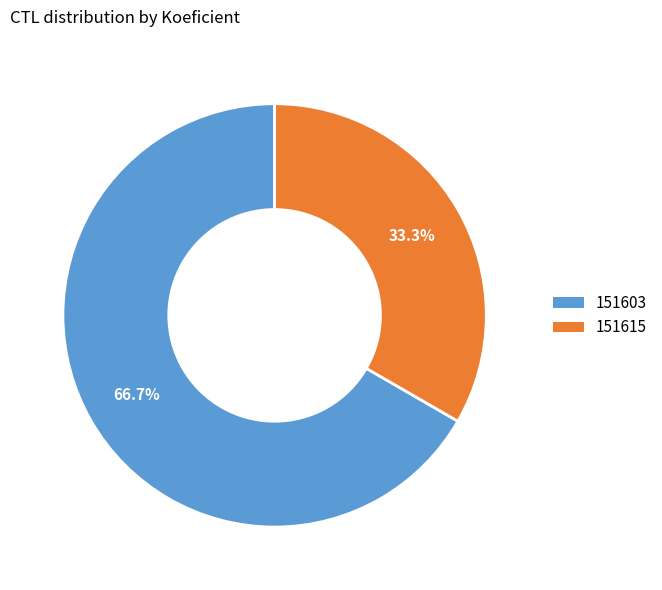

To the nearest percent, what percentage of the pie is 151615?

33%